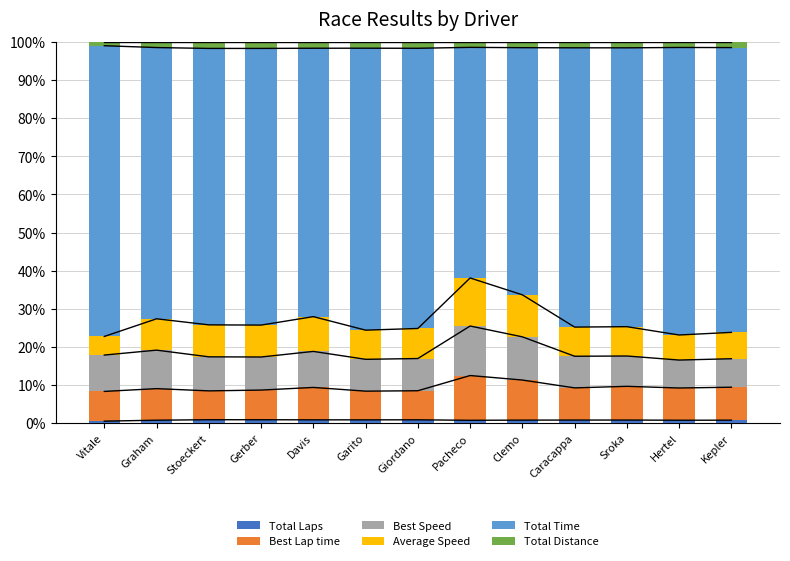

How many bars are there in total?

78